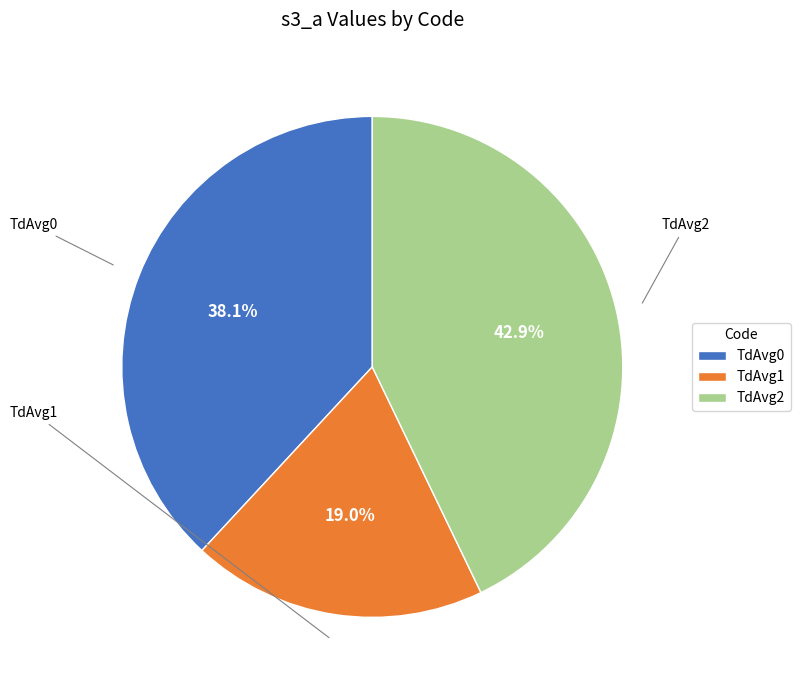

Does TdAvg2 account for over 50% of the chart?

No